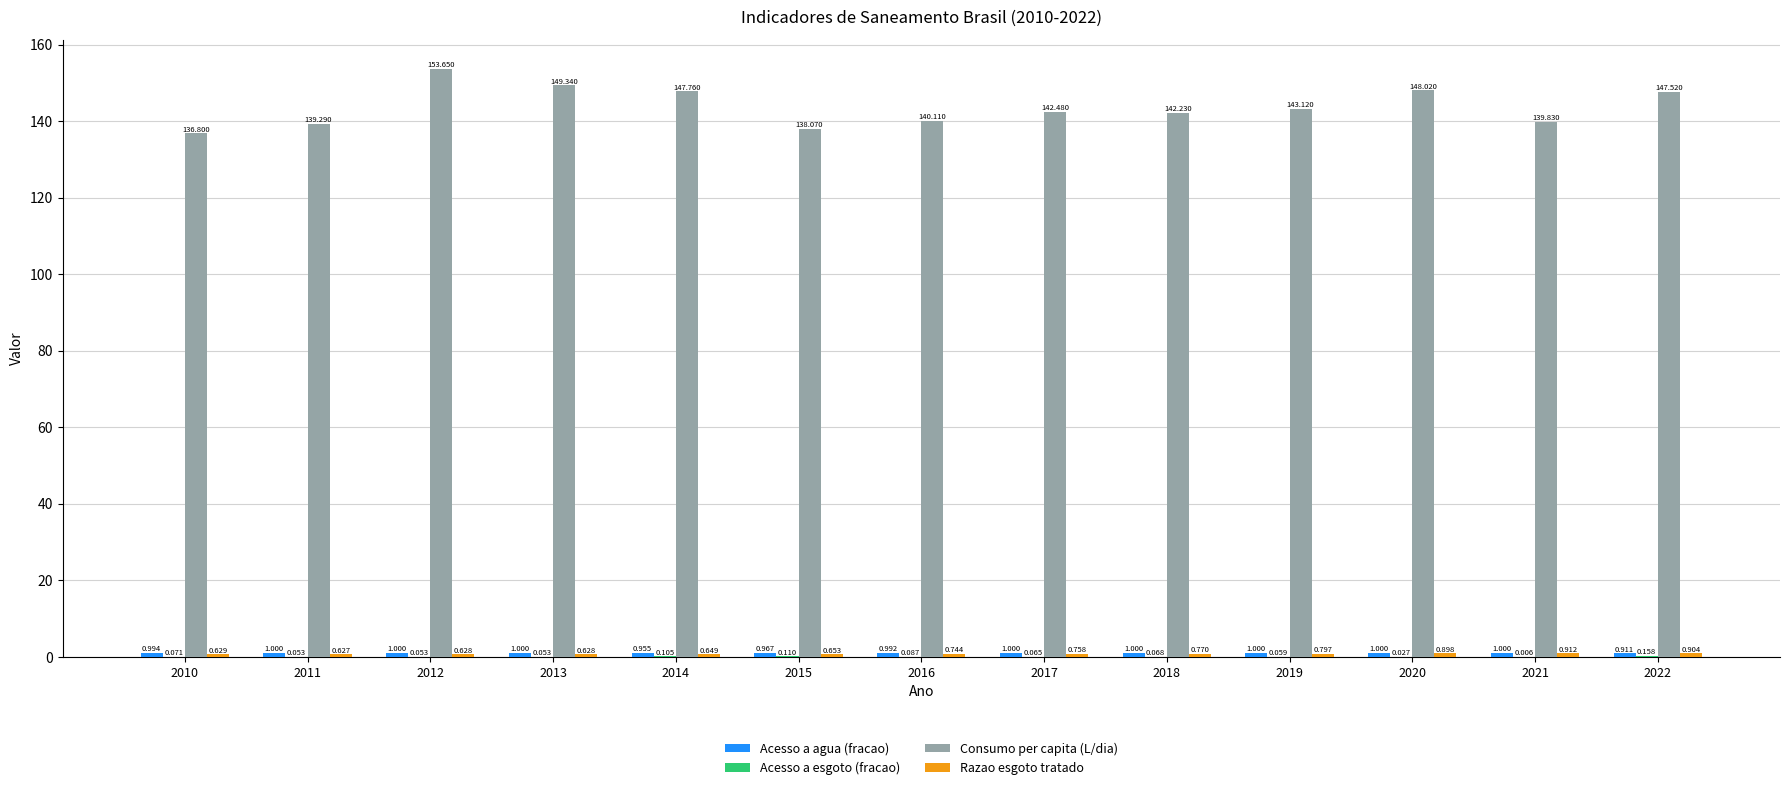

Which series has the largest total across all categories?

Consumo per capita (L/dia)